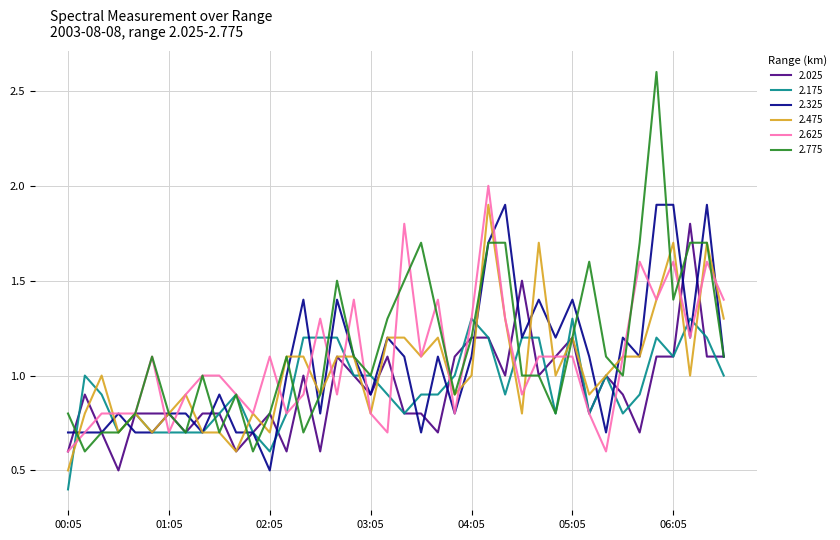

Which series has the largest total across all categories?

2.775